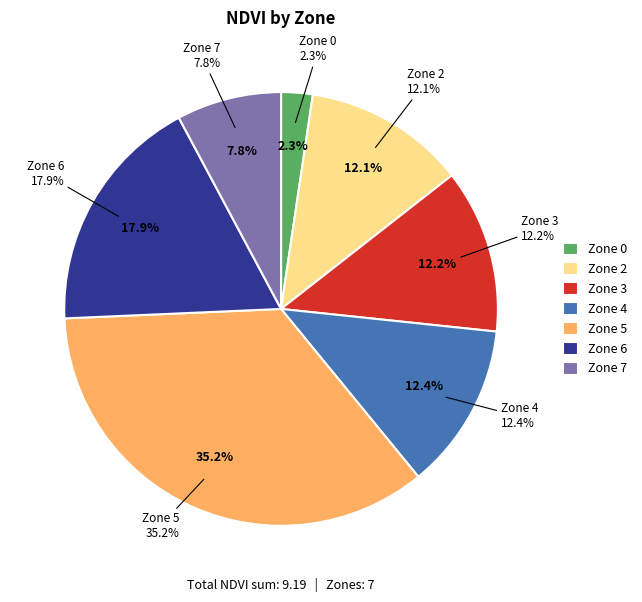

True or false: Zone 2 accounts for 12% of the total.

True